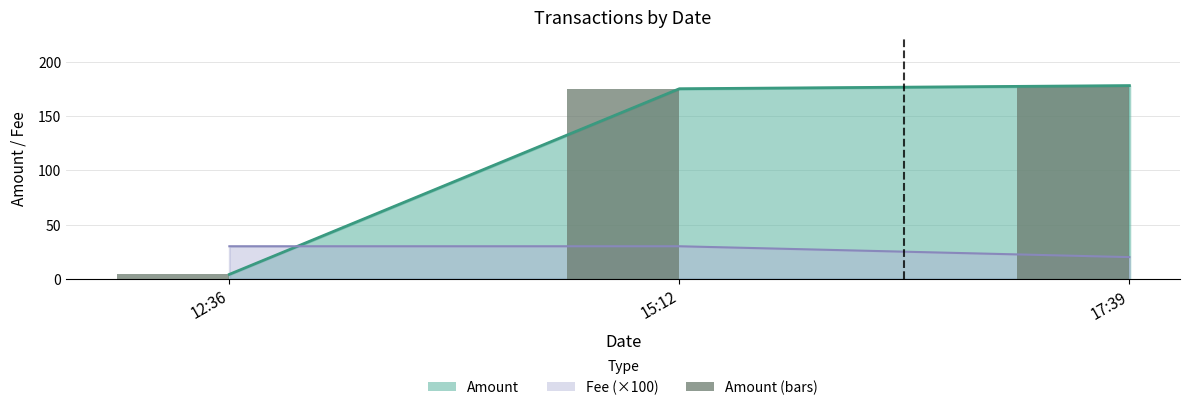

What is the difference between the values at 12:36 and 17:39?

174.0